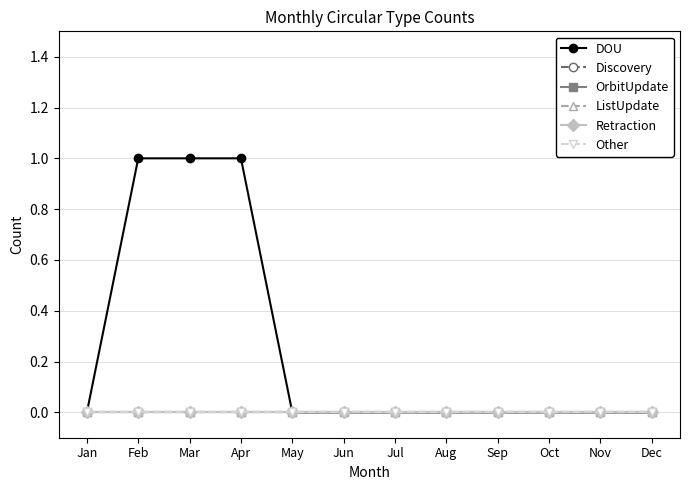

True or false: OrbitUpdate and DOU intersect in this chart.

False